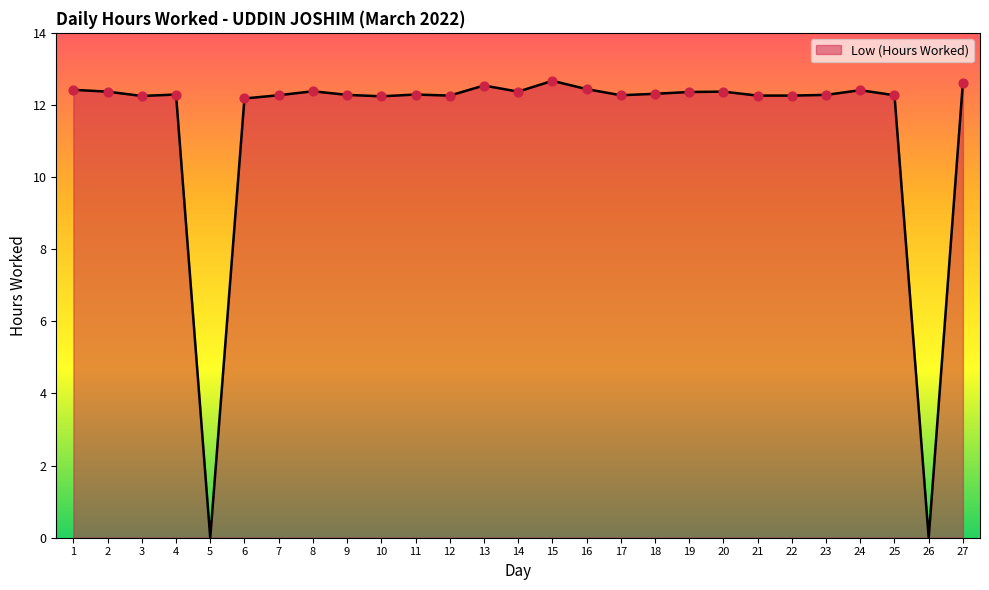

Which has a higher value, 27 or 24?

27